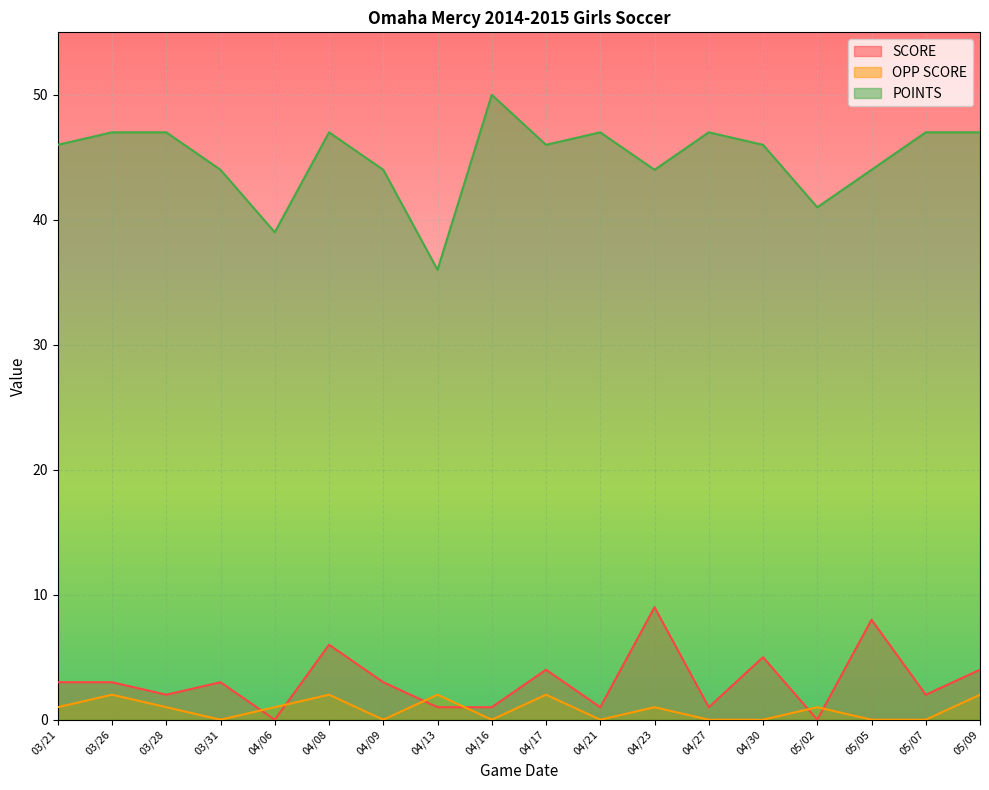

Is it true that POINTS equals 46 at 04/30?

True